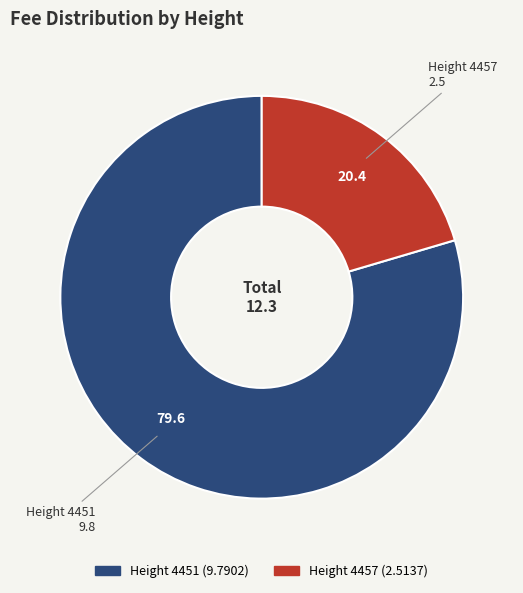

Approximately how many times larger is the value at Height 4457 compared to Height 4451?

0.3